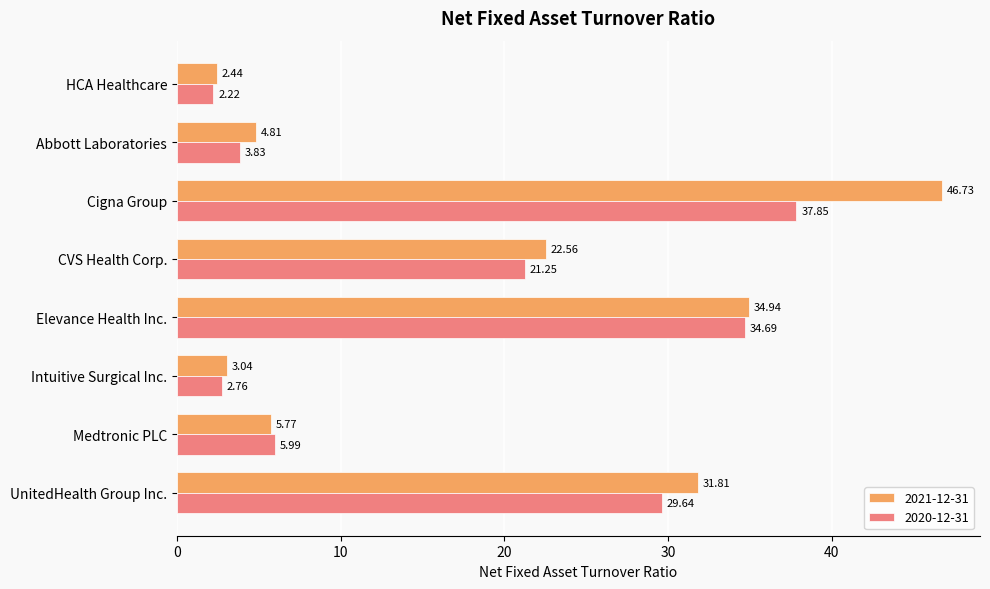

At which category is the sum across all series the highest?

Cigna Group